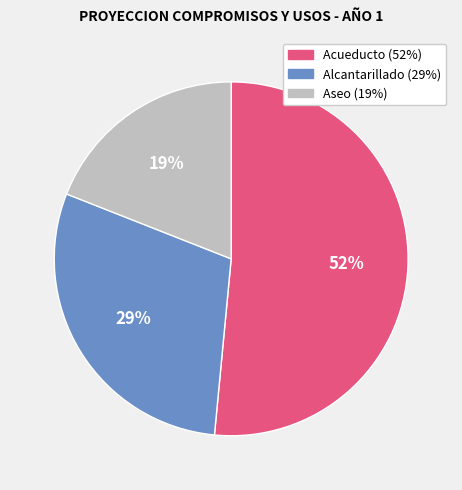

Does any single category account for the majority?

Yes